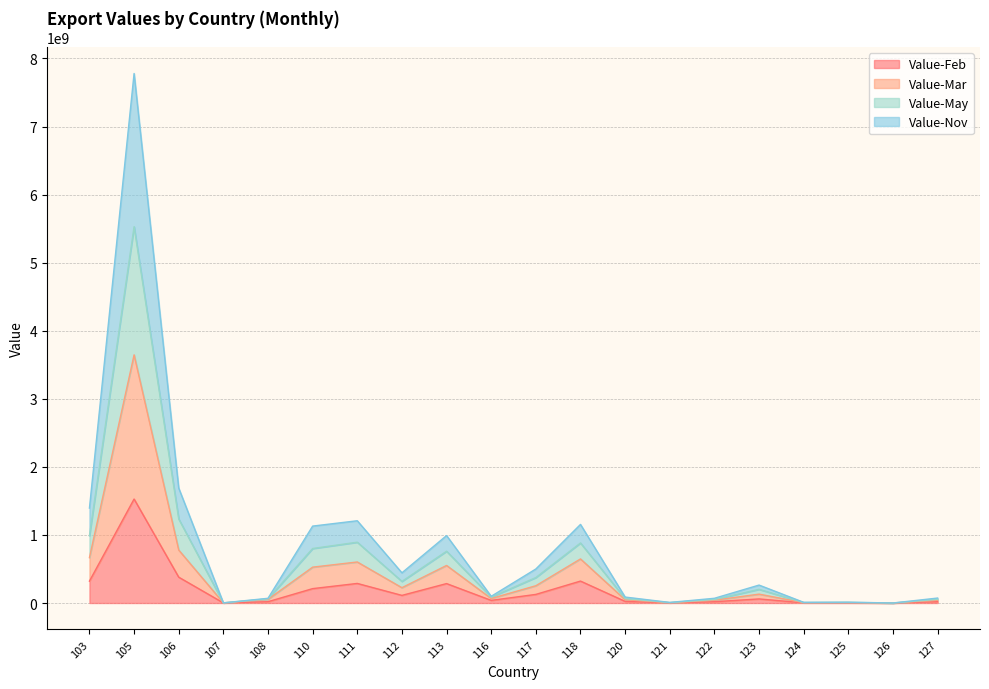

At which category is the sum across all series the highest?

105